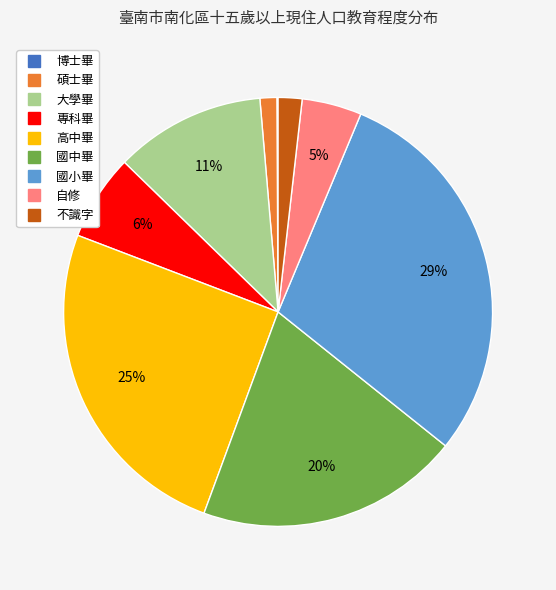

Which category has the biggest portion of the pie?

國小畢